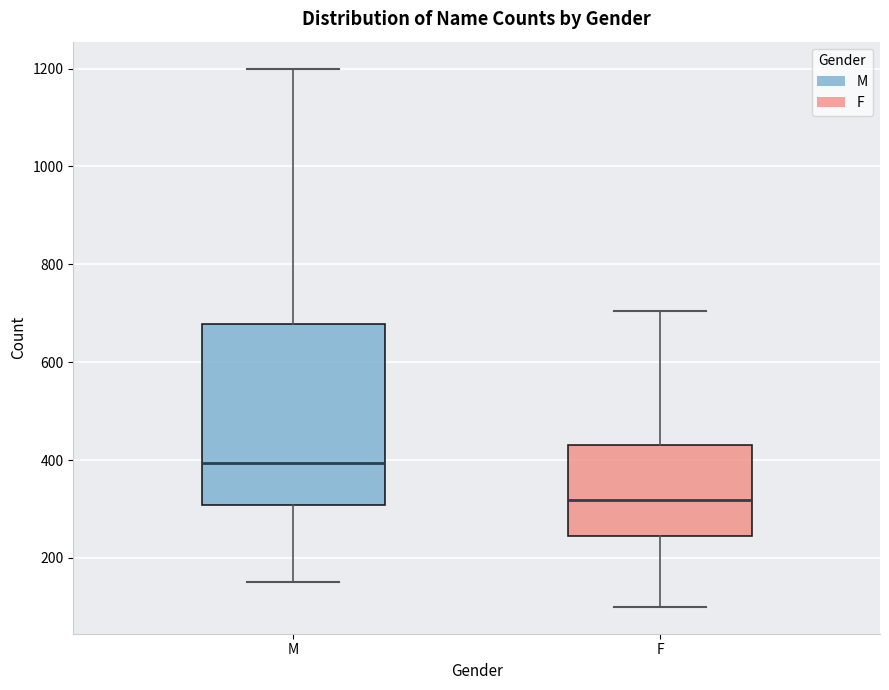

Which box's median line is the highest?

M